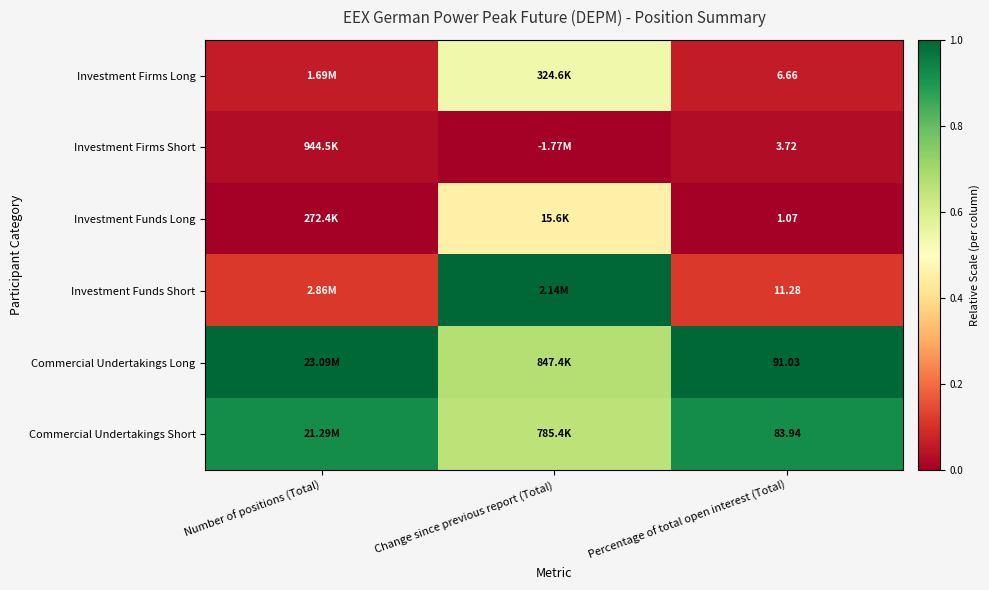

Rank the series at Percentage of total open interest (Total) from highest to lowest value.

Commercial Undertakings Long, Commercial Undertakings Short, Investment Funds Short, Investment Firms Long, Investment Firms Short, Investment Funds Long